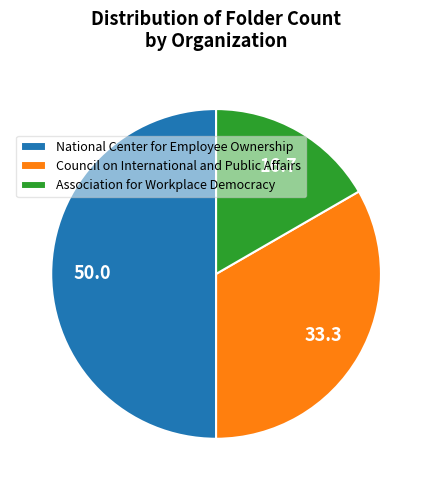

What is the smallest slice in the pie chart?

Association for Workplace Democracy